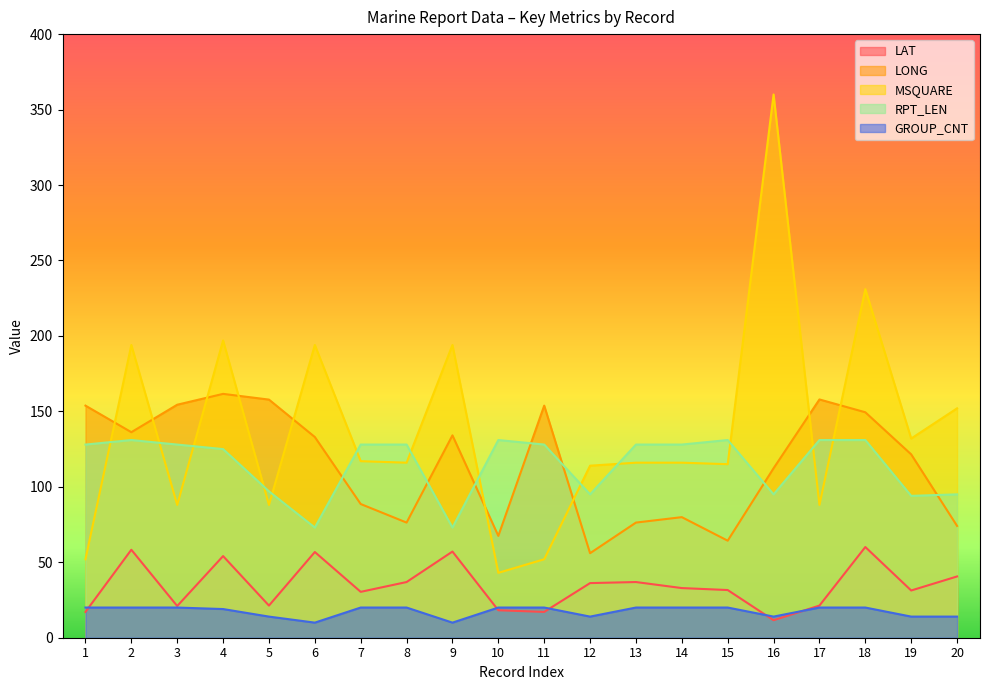

What is the maximum value shown in the chart?

360.0